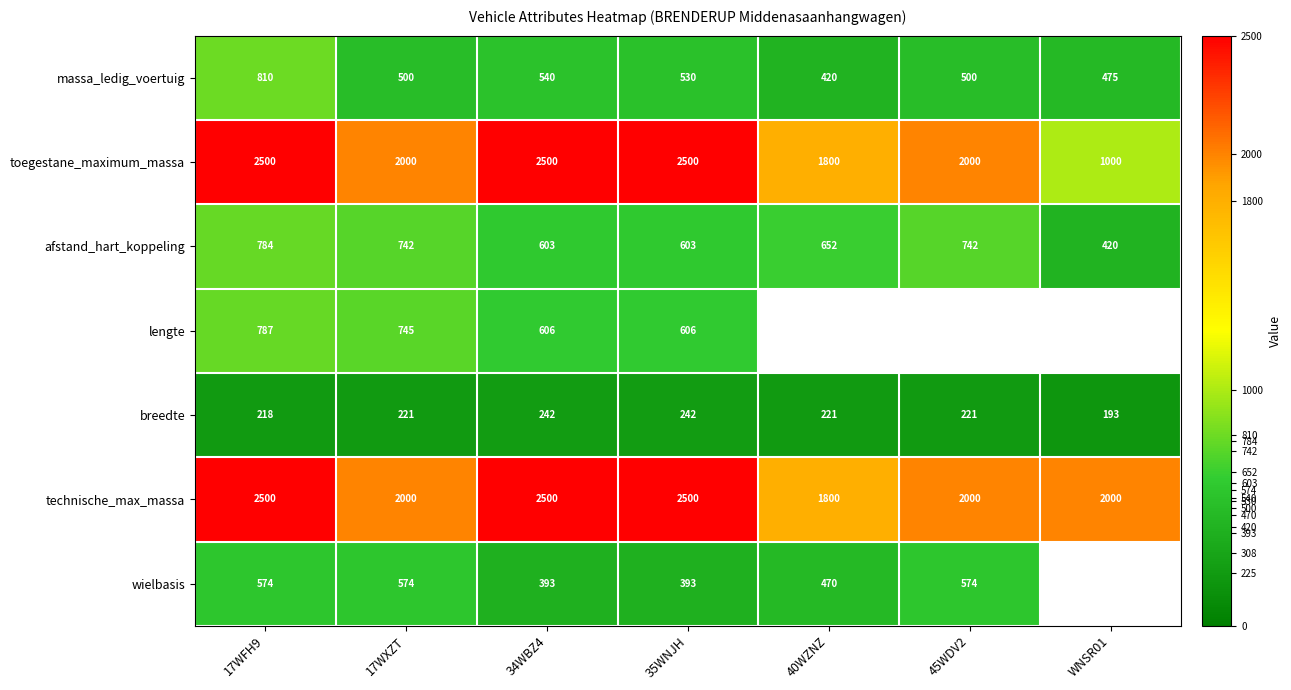

At which label does technische_max_massa first exceed 2000?

17WFH9